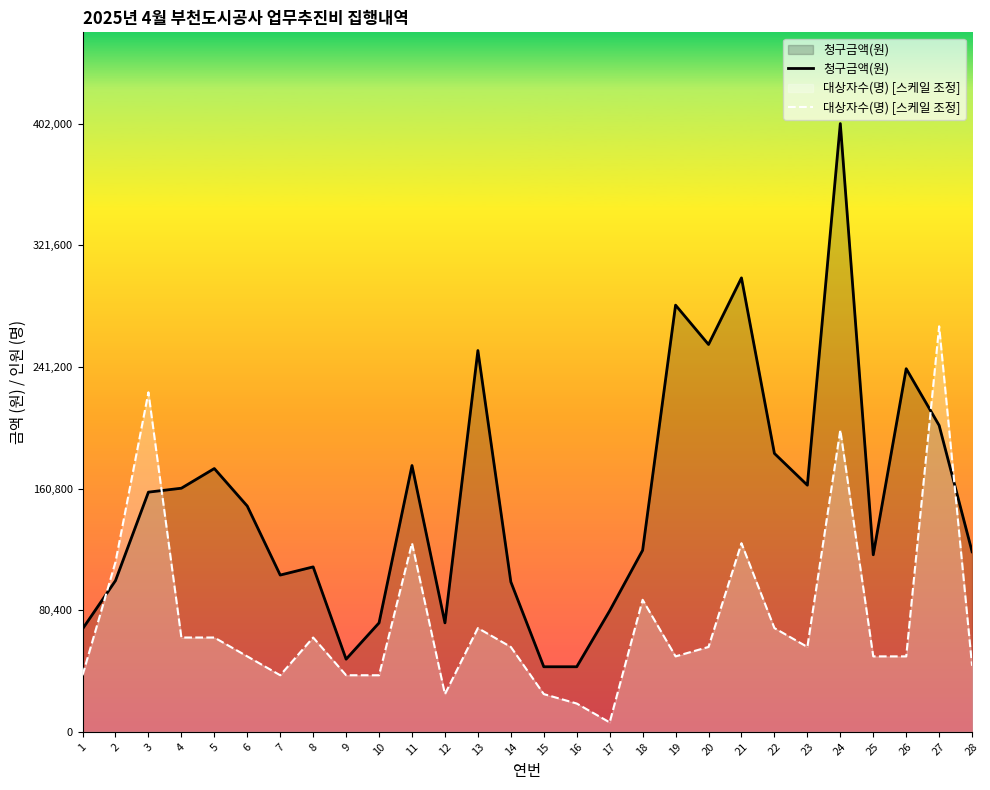

In 대상자수(명) [스케일 조정], how many points are lower than both neighbors (excluding endpoints)?

5